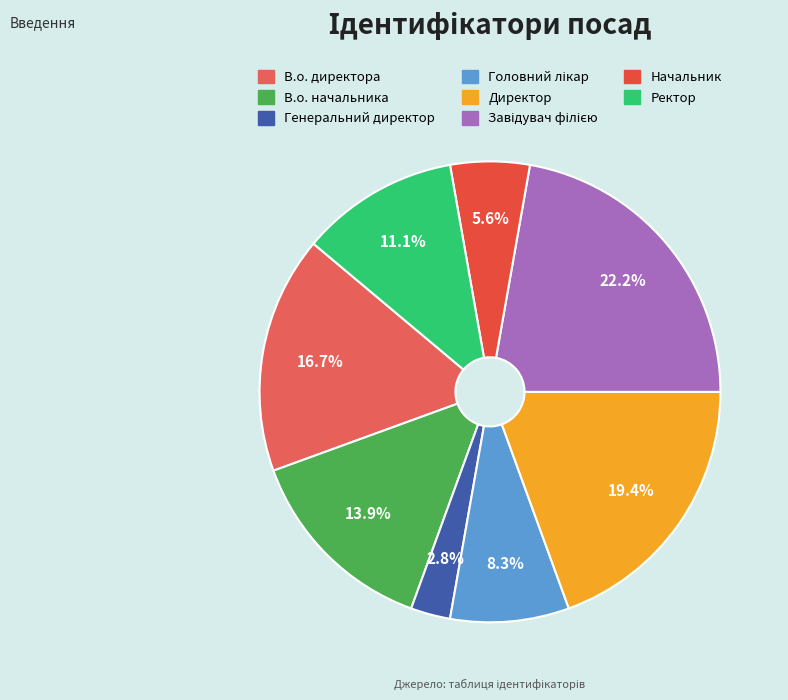

Count the number of slices in the pie.

8